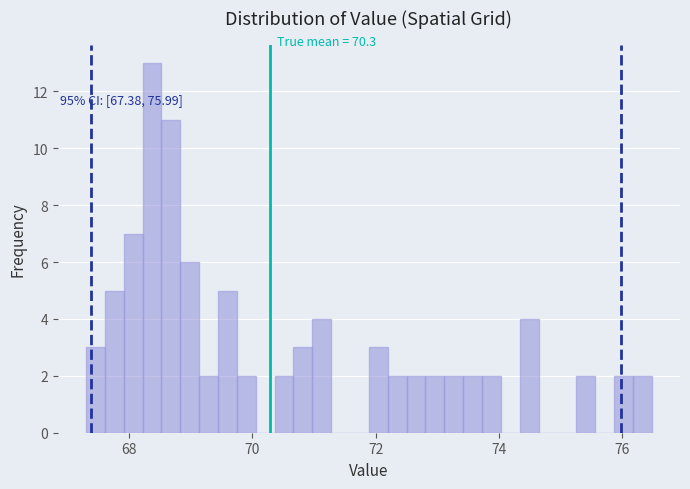

Read against the x-axis, roughly where is the centre of the tallest bar?

68.4